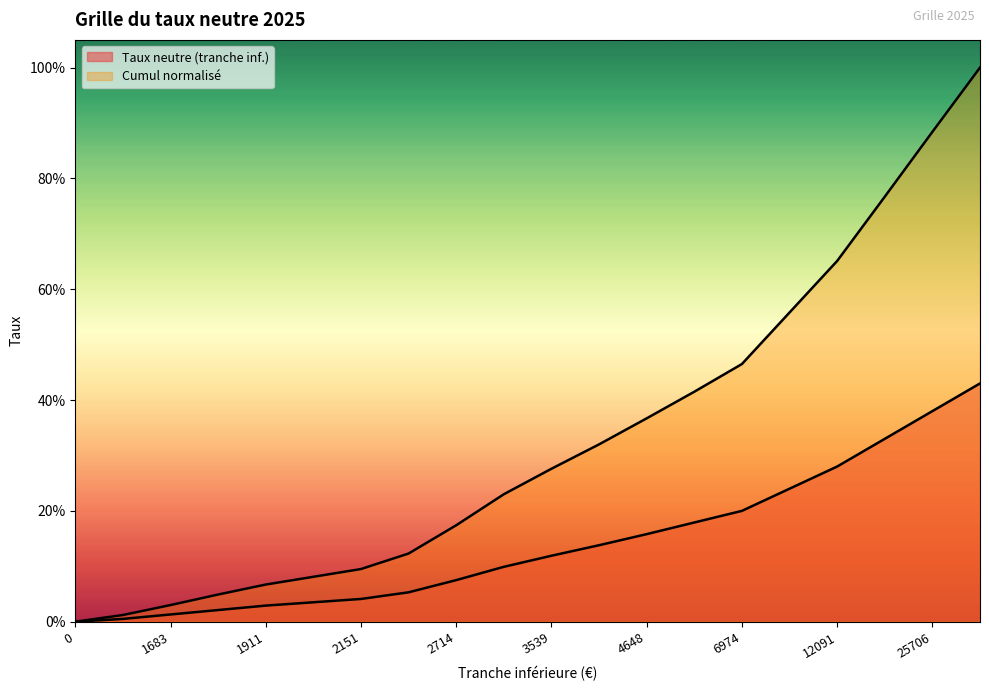

What is the maximum value for Cumul normalisé?

1.0